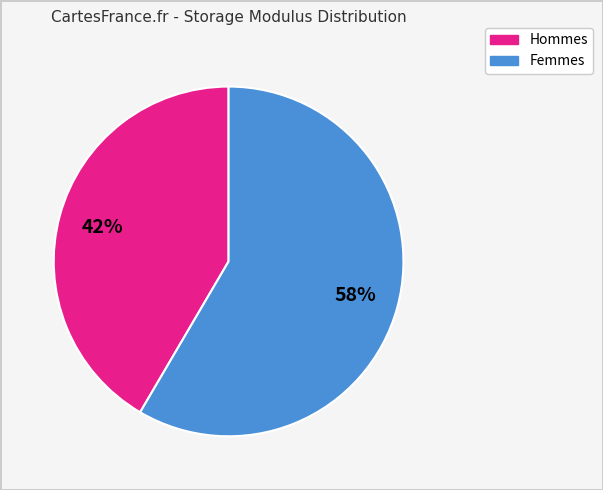

Is there a majority slice in this chart?

Yes